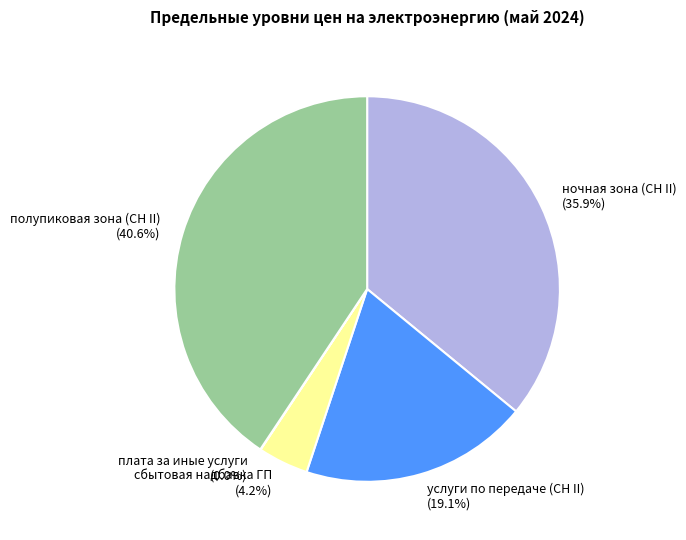

To the nearest percent, what is the difference between the сбытовая надбавка ГП and услуги по передаче (СН II) slice percentages?

15%